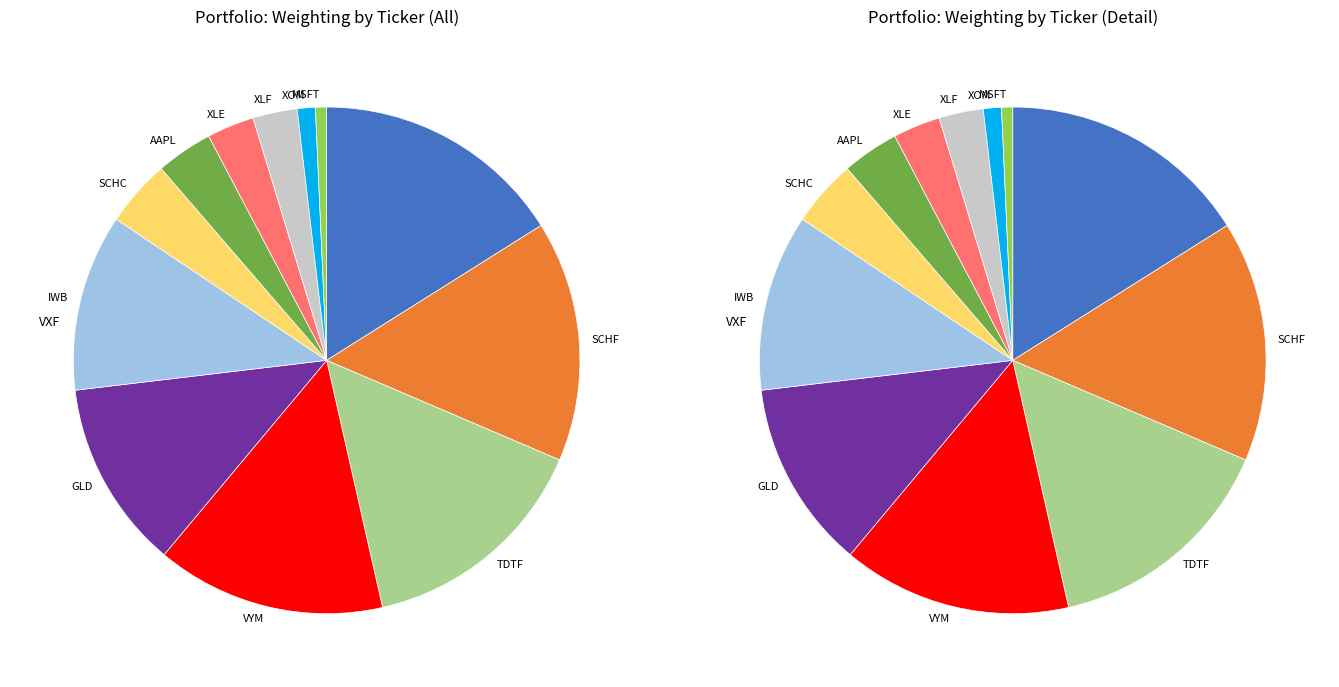

What percentage is NOT represented by XLE?

97.0%